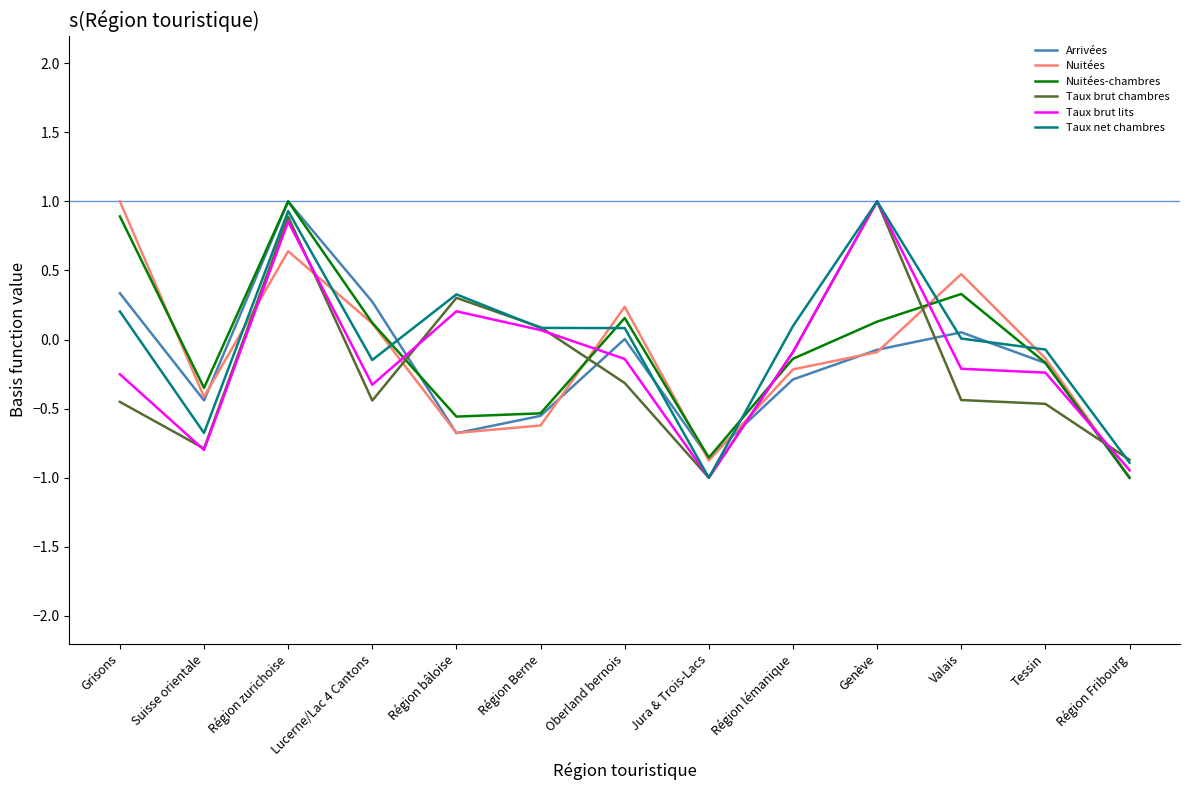

At which category is the sum across all series the highest?

Région zurichoise